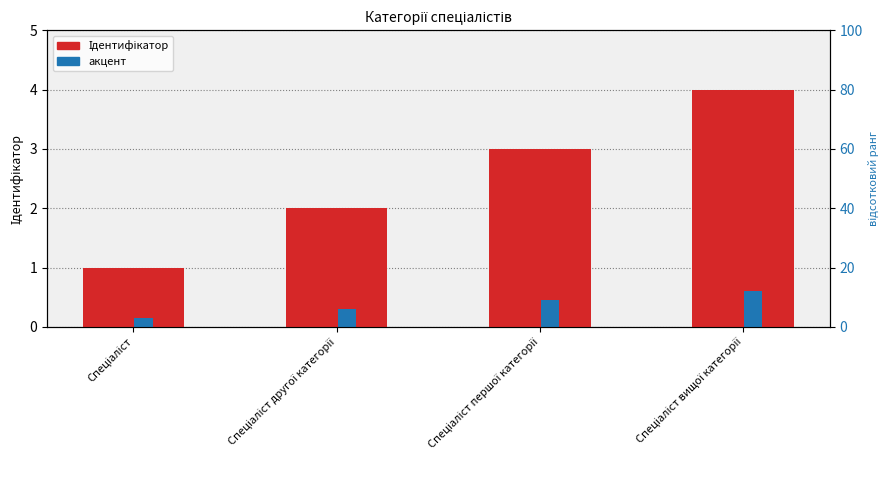

Which series has the widest spread of values?

Ідентифікатор